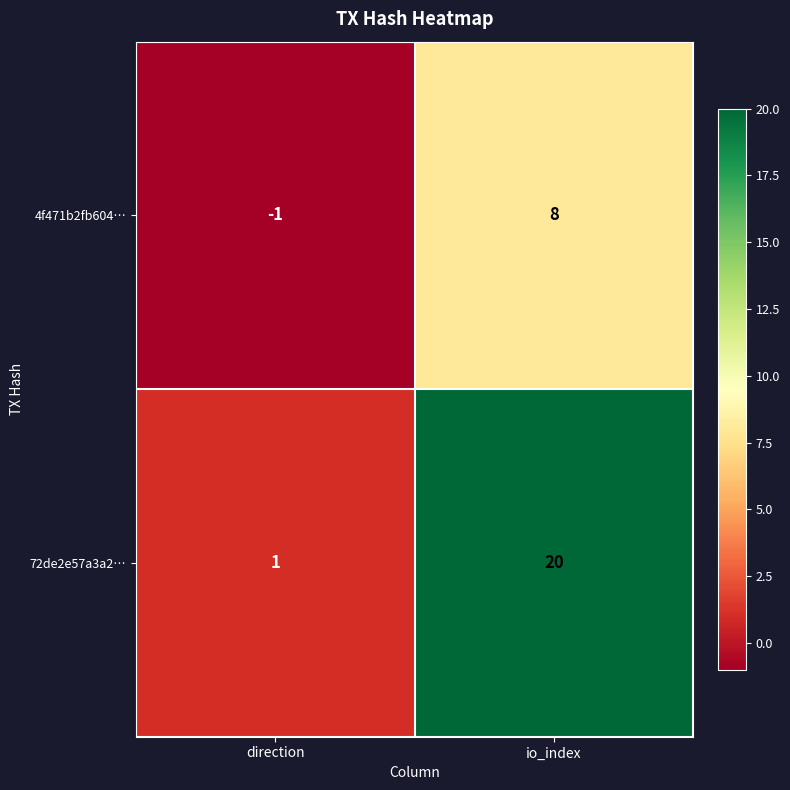

Reading right to left, what are all the values shown in this chart?

4f471b2fb604…: 8	-1
72de2e57a3a2…: 20	1